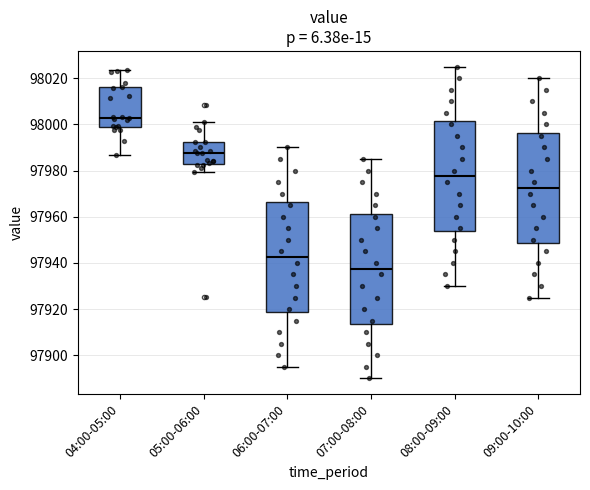

Reading left to right, read every box against the y-axis: the position of its median line, the range the box covers, and the ends of its whiskers. The values are not printed on the chart, so give them approximately, as read against the axis.

04:00-05:00: median 98002, box 98000 to 98016, whiskers 97986 to 98024
05:00-06:00: median 97988, box 97984 to 97992, whiskers 97980 to 98000
06:00-07:00: median 97942, box 97918 to 97966, whiskers 97896 to 97990
07:00-08:00: median 97938, box 97914 to 97962, whiskers 97890 to 97986
08:00-09:00: median 97978, box 97954 to 98002, whiskers 97930 to 98026
09:00-10:00: median 97972, box 97948 to 97996, whiskers 97926 to 98020